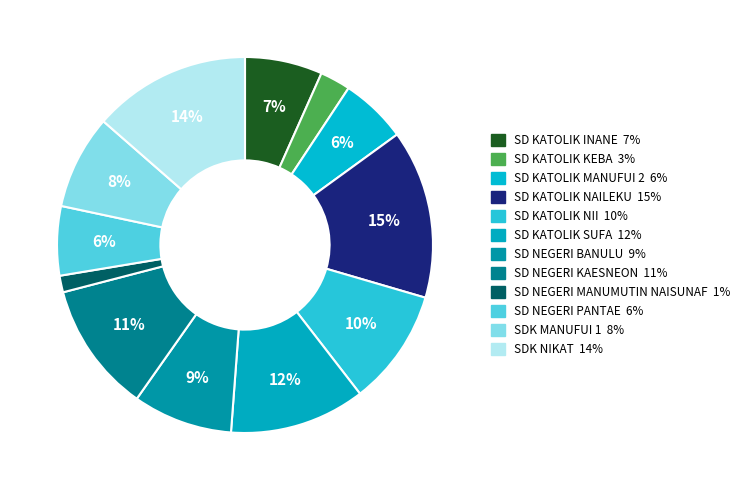

Count the number of slices in the pie.

12